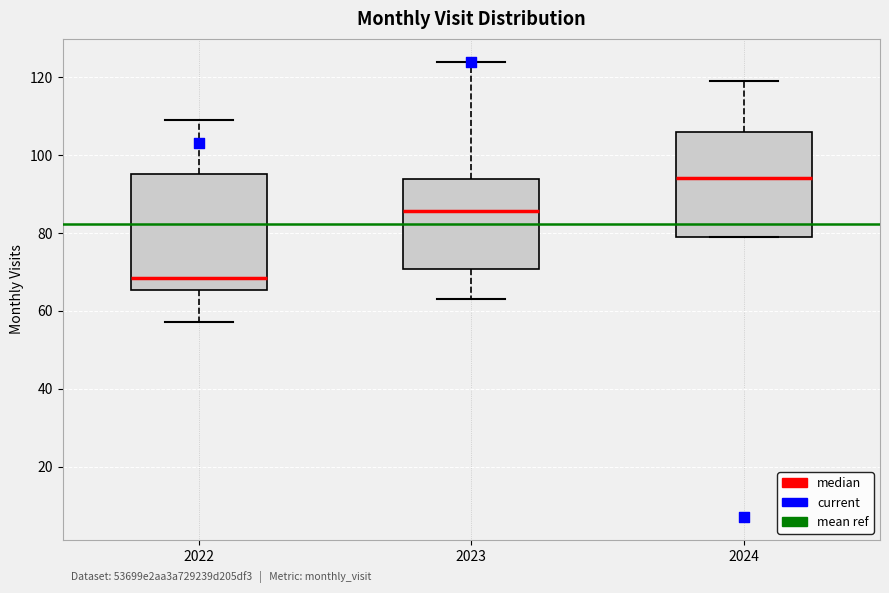

Where is the upper edge of the box at x = 2024 on the y-axis? The values are not printed on the chart, so give them approximately, as read against the axis.

106